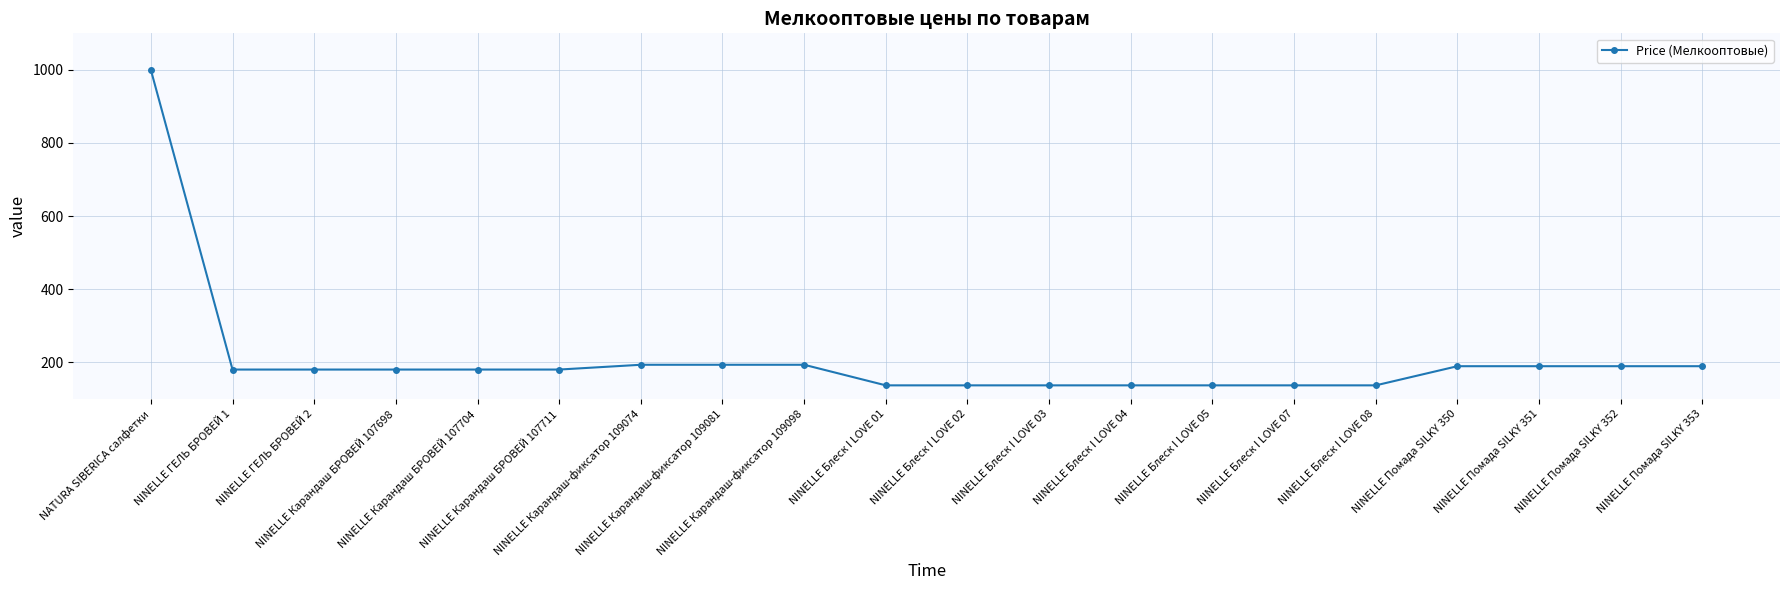

Between NINELLE Блеск I LOVE 03 and NINELLE Карандаш-фиксатор 109081, which is larger?

NINELLE Карандаш-фиксатор 109081